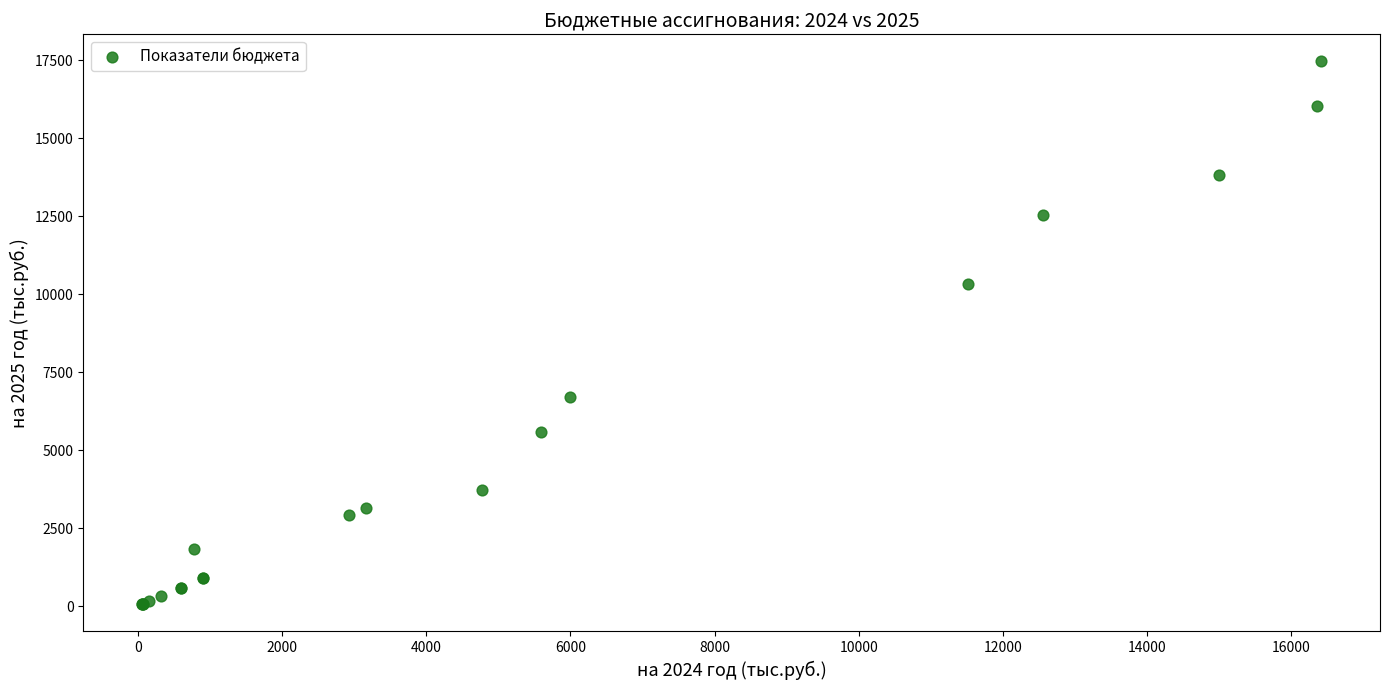

What Y value in the scatter plot is closest to 8758?

10336.6